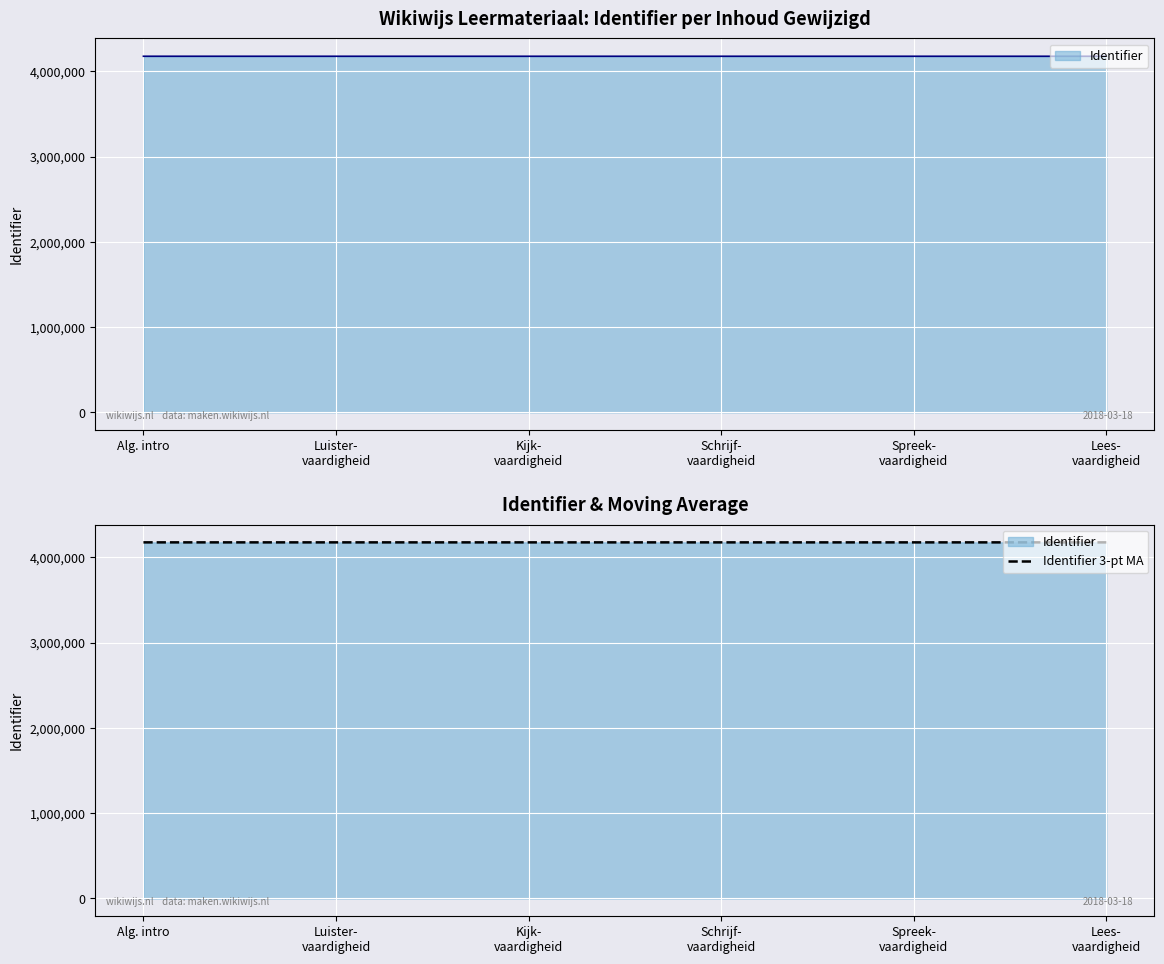

Reading right to left, extract all data points from this chart.

Lees-
vaardigheid=4176085	Spreek-
vaardigheid=4176087	Schrijf-
vaardigheid=4176091	Kijk-
vaardigheid=4176097	Luister-
vaardigheid=4176112	Alg. intro=4176155